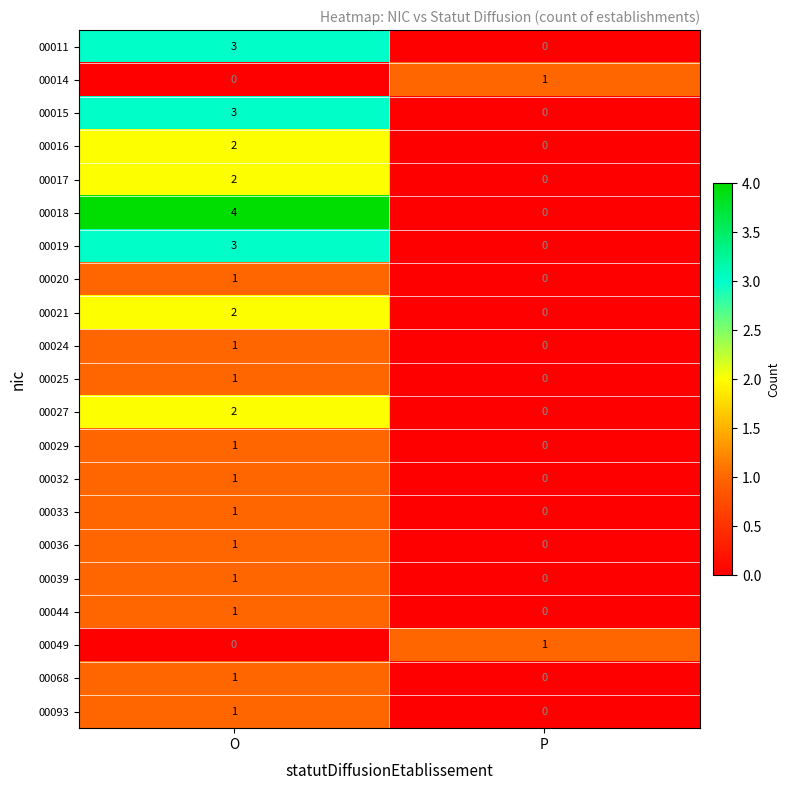

How many data points in 00014 are less than 1?

1